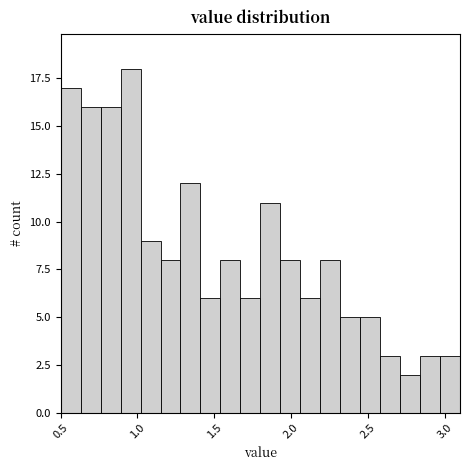

Around what value on the x-axis is the tallest bar? Give the approximate position of its centre, as read against the axis.

0.95